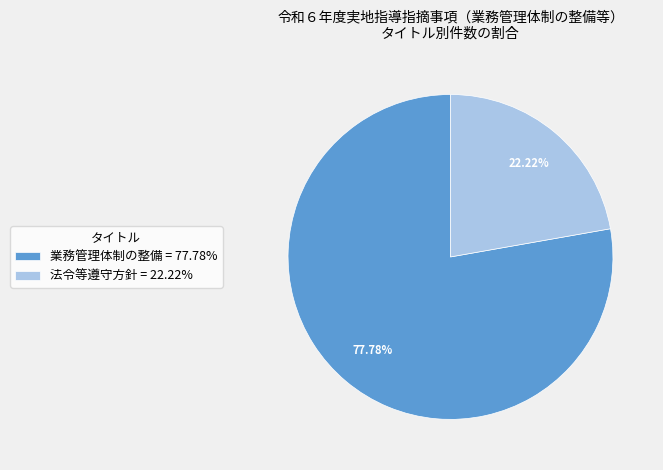

Between 業務管理体制の整備 and 法令等遵守方針, which is larger?

業務管理体制の整備